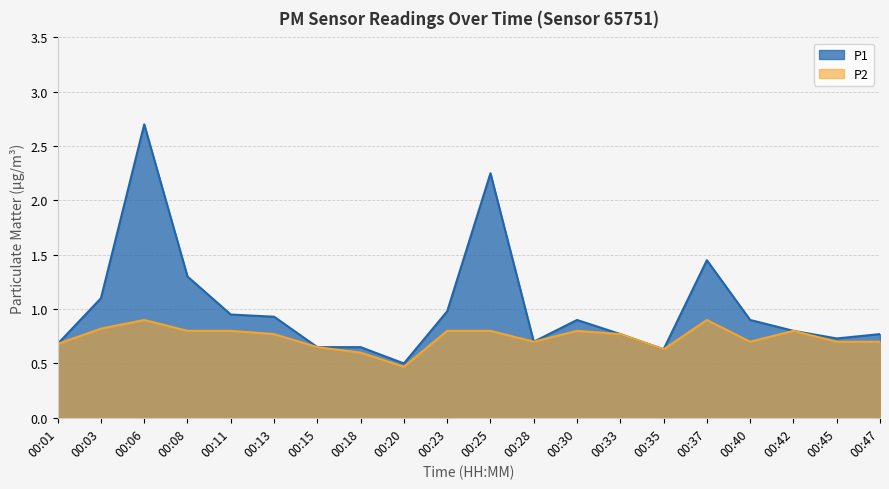

What is the average value of the P1 series?

1.0